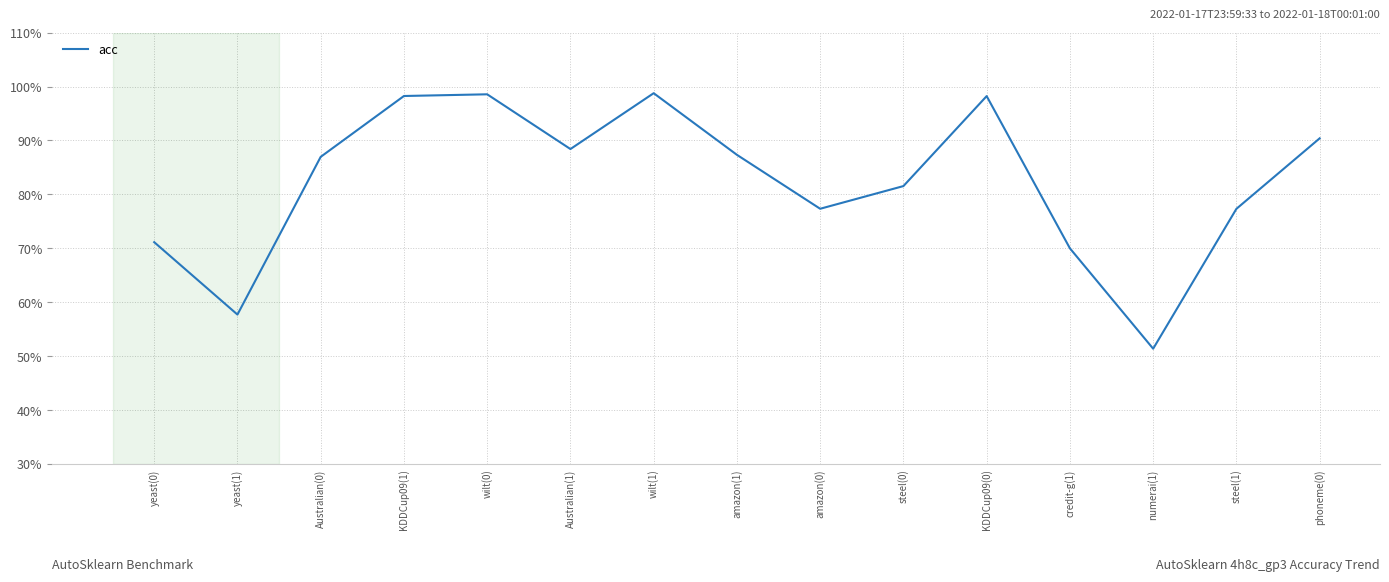

The value at wilt(0) is 1.0. True or false?

True